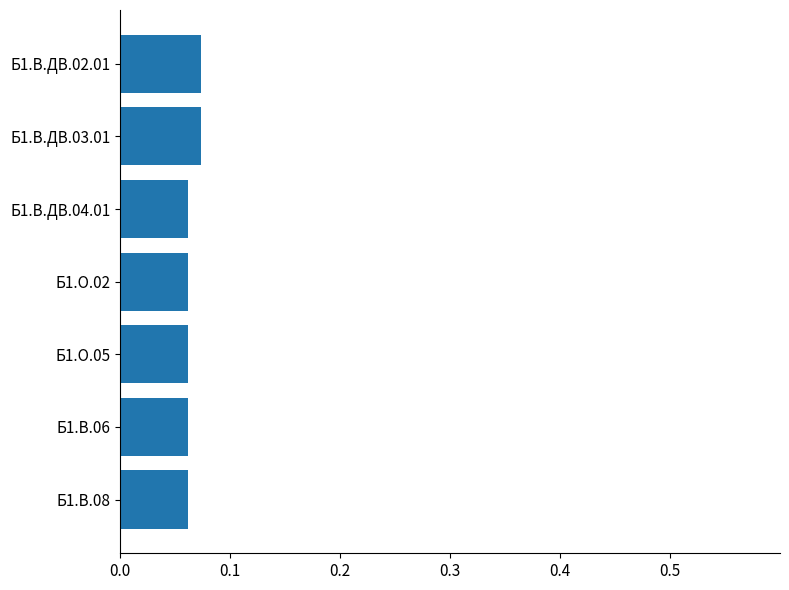

How many values are between 0 and 1?

7